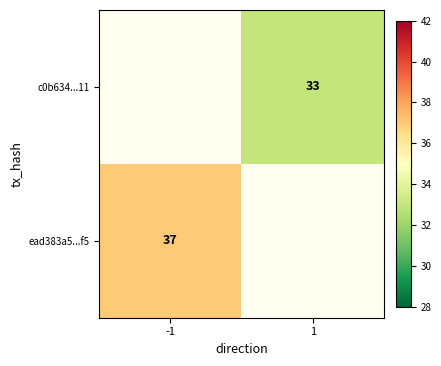

How many series are shown in this chart?

2